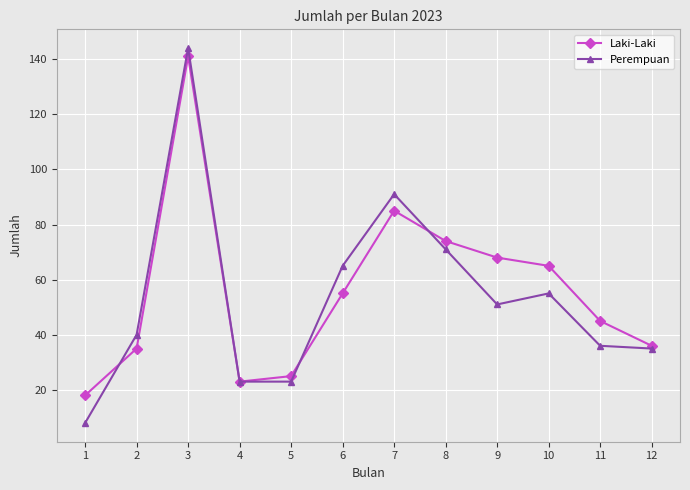

What value does the Laki-Laki series have at 10, to the nearest 5?

65